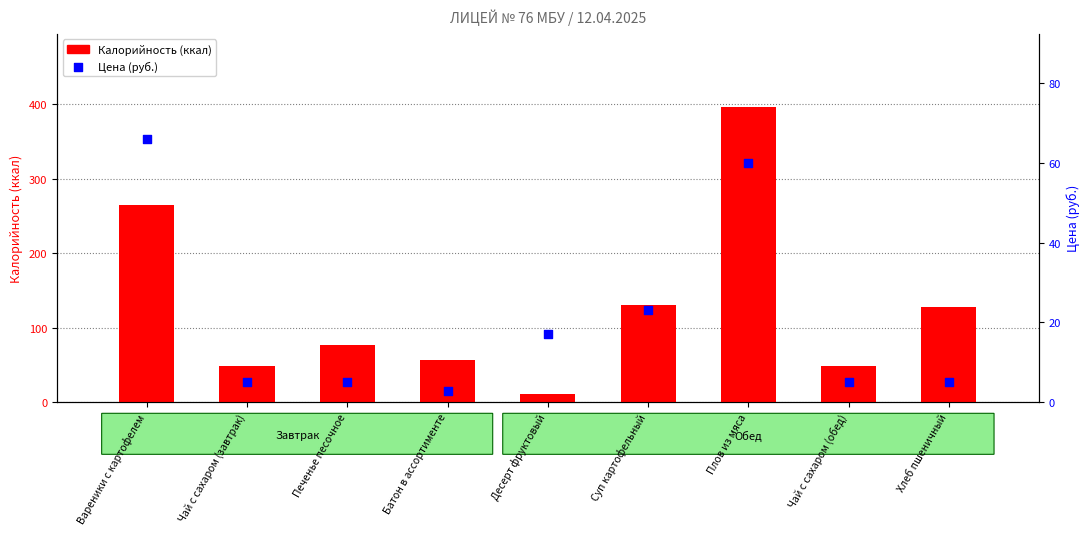

Which series reaches the maximum Y coordinate?

Калорийность